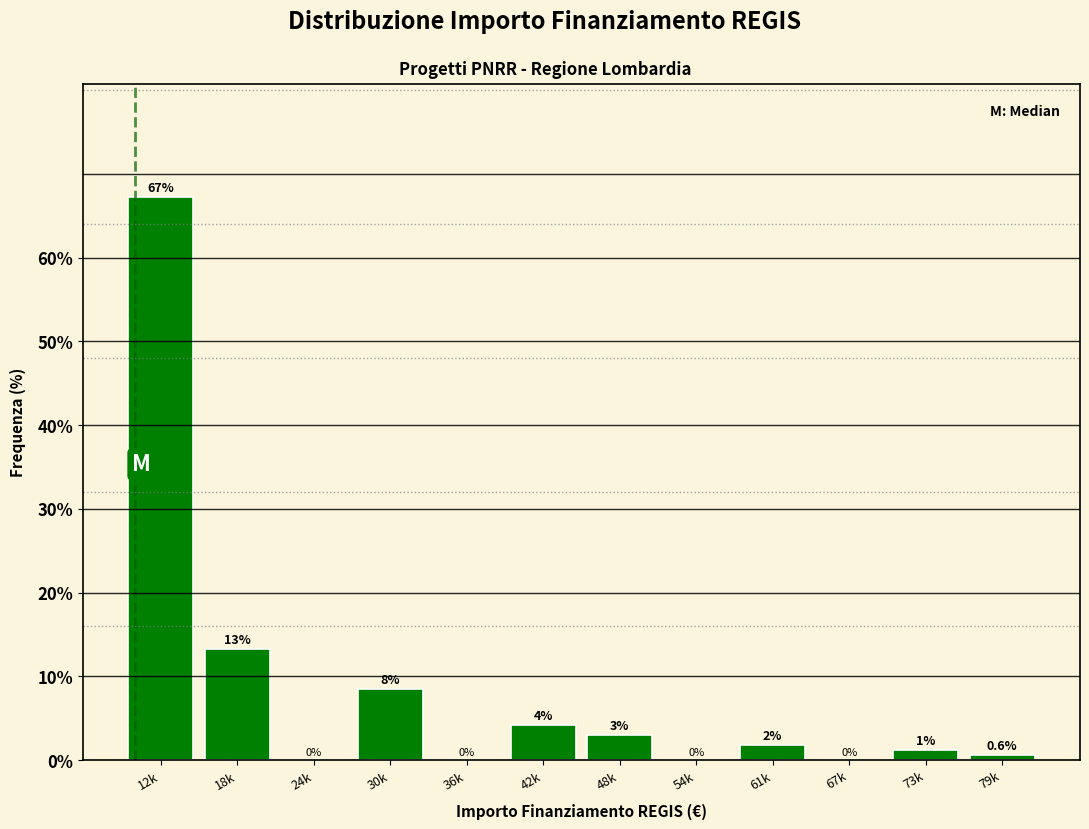

The chart shows a value of 0.0 at 67k. True or false?

True